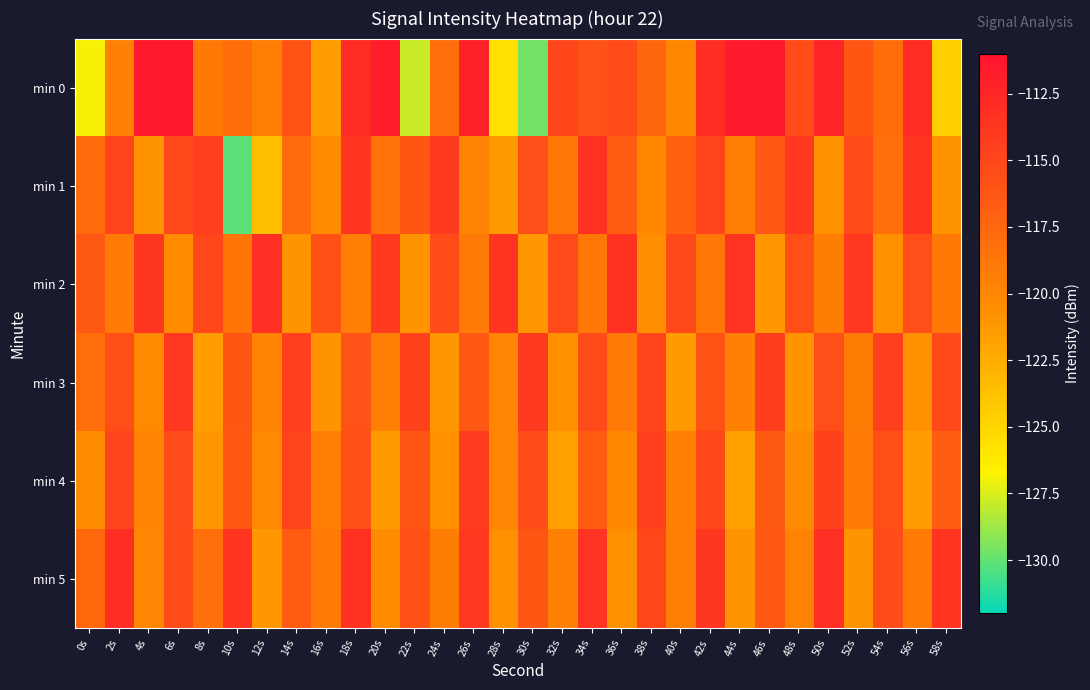

At which category is the sum across all series the highest?

18s